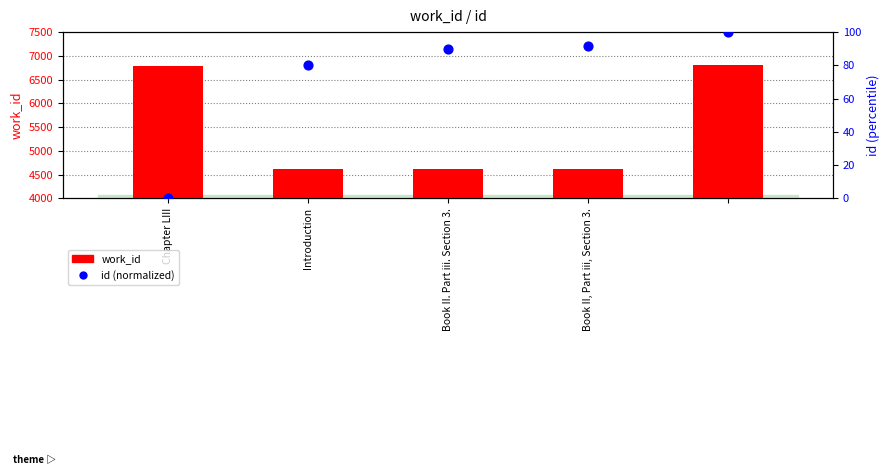

Is the value of id (normalized) at Book II. Part iii. Section 3. greater than the value of work_id at 4?

No